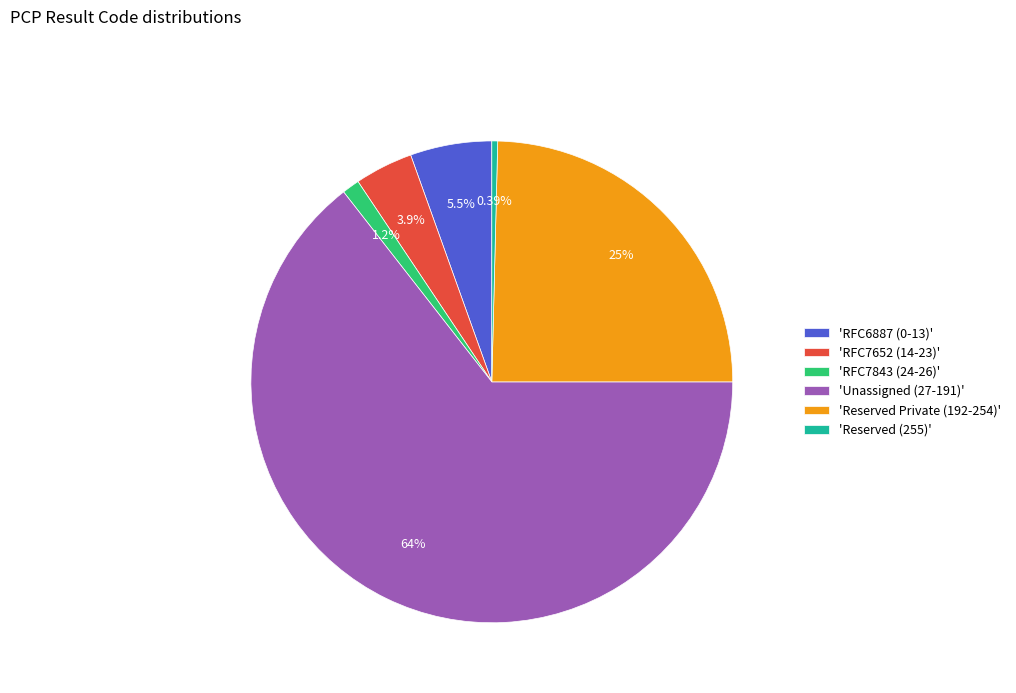

Combined, do 'RFC7652 (14-23)' and 'Reserved (255)' account for over 50%?

No